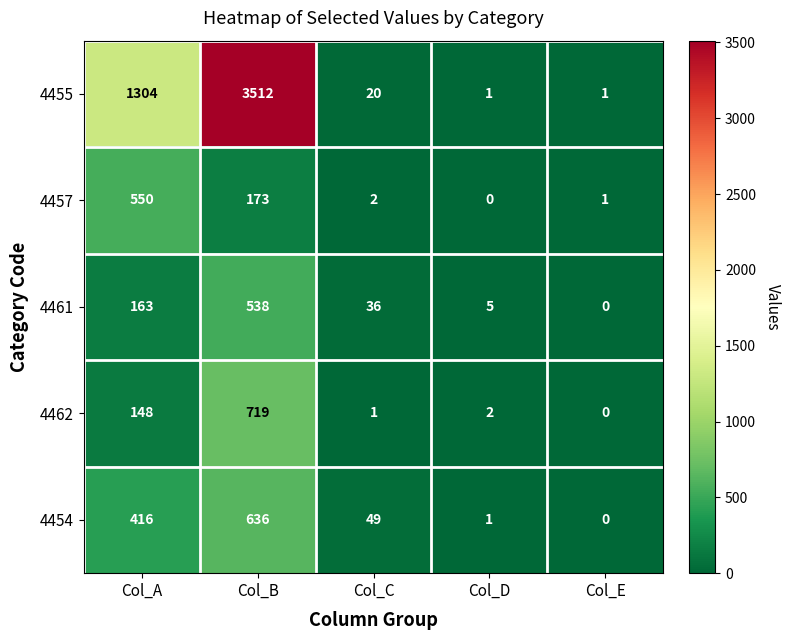

What is the total value across all series at Col_A?

2581